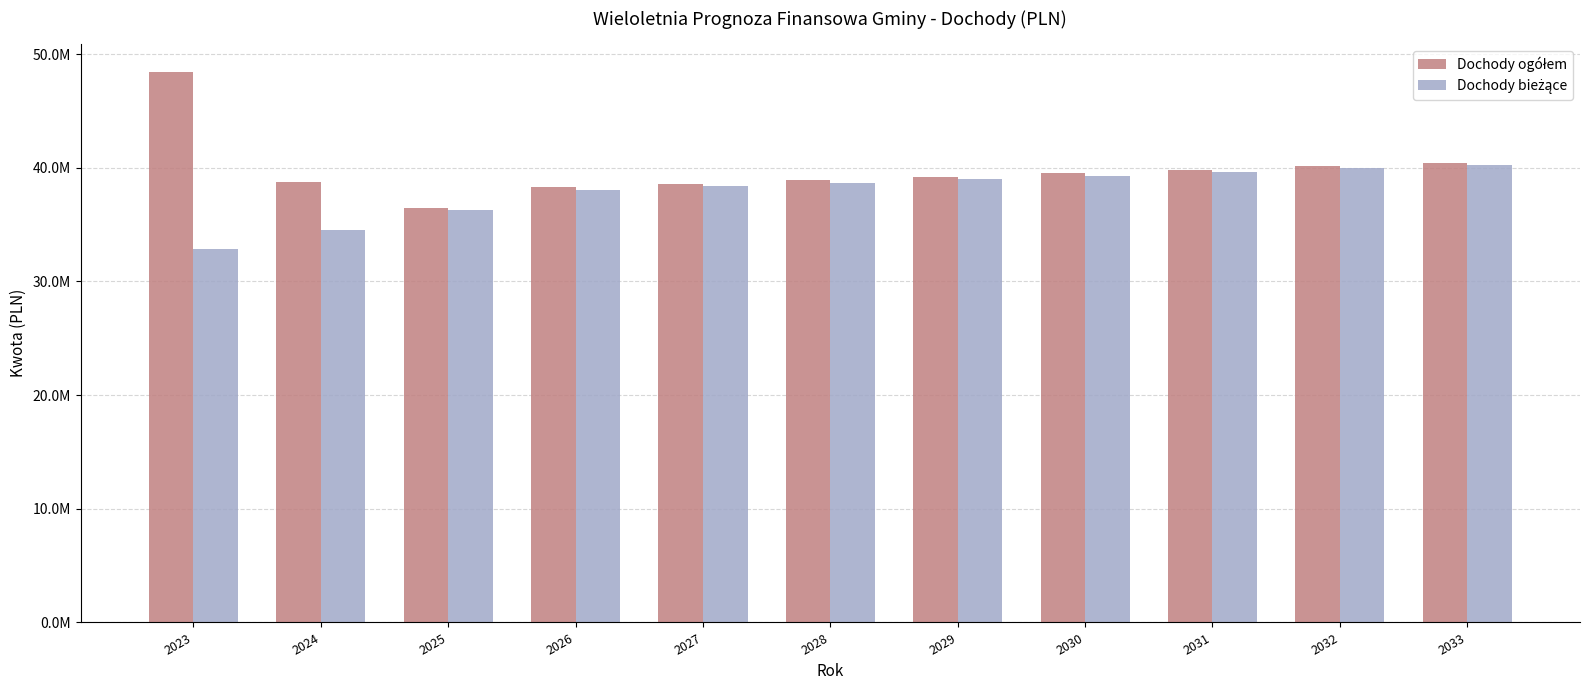

Does the chart contain any negative values?

No